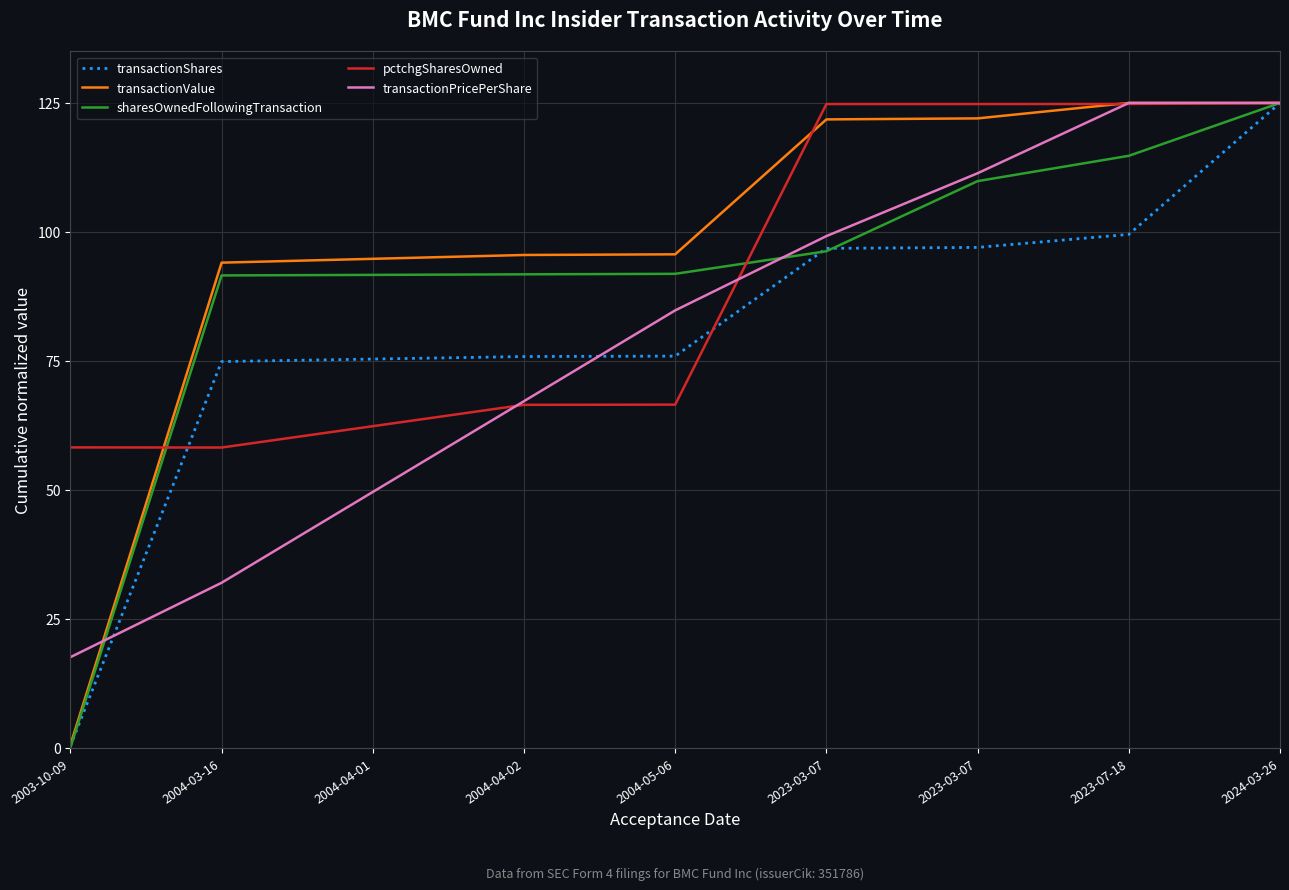

How many lines are shown in the chart?

5